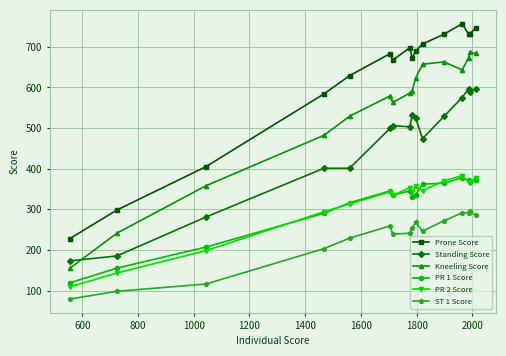

Which series has the largest total across all categories?

Prone Score